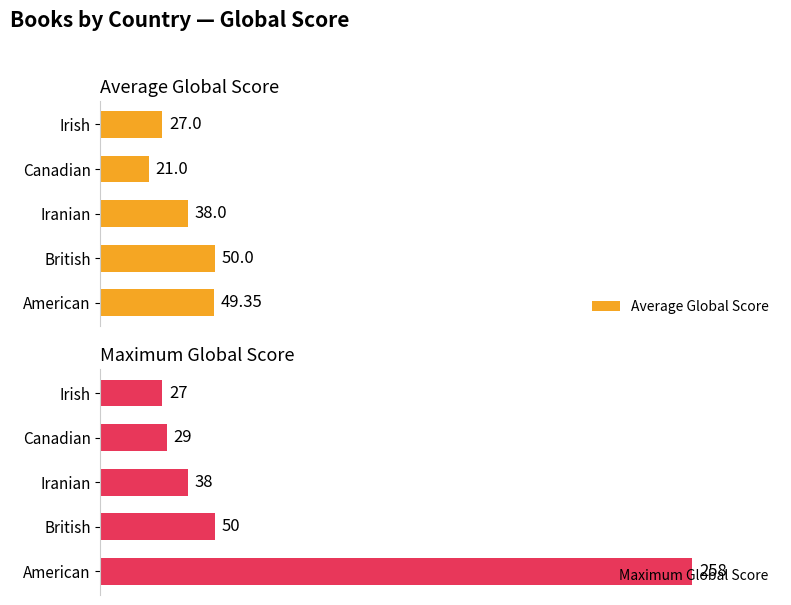

List the labels in order of Average Global Score value, largest first.

British, American, Iranian, Irish, Canadian